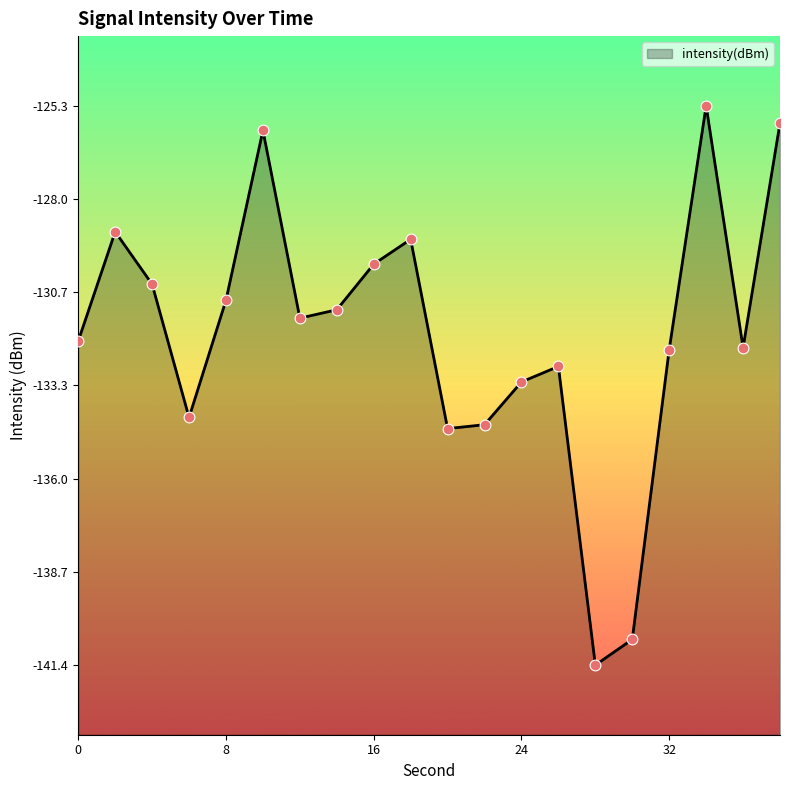

What is the change in value from 0 to 34?

+6.8